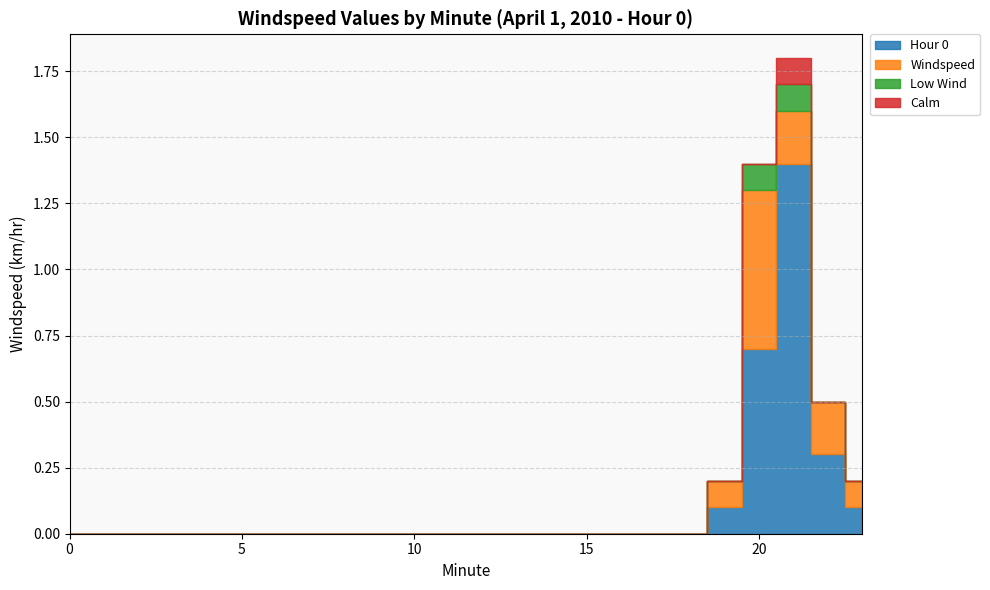

How many distinct data groups are displayed?

4